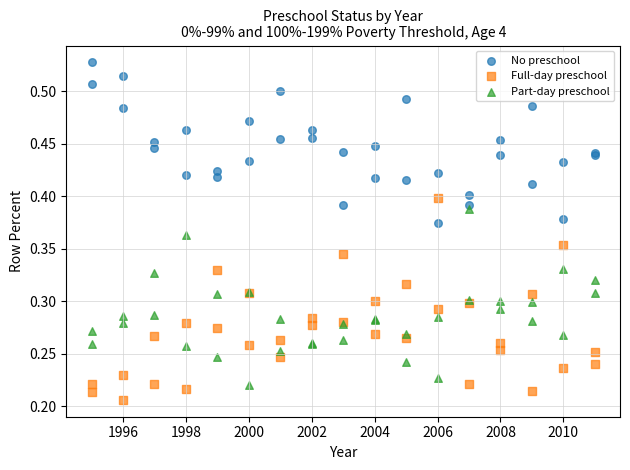

What is the X range (max minus min) for the scatter plot?

16.0